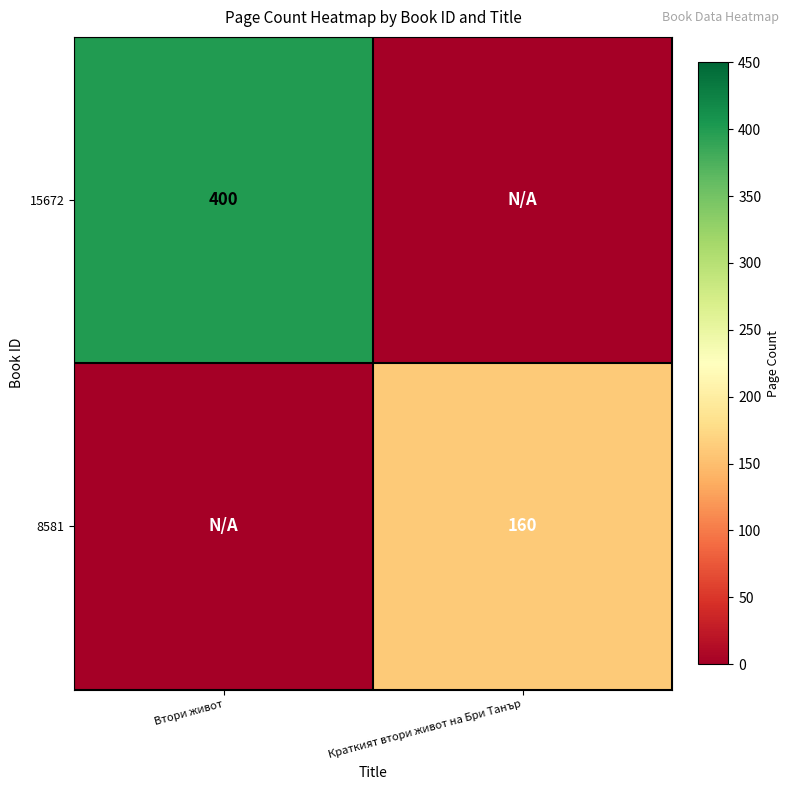

The 8581 series shows 232 at Краткият втори живот на Бри Танър. True or false?

False